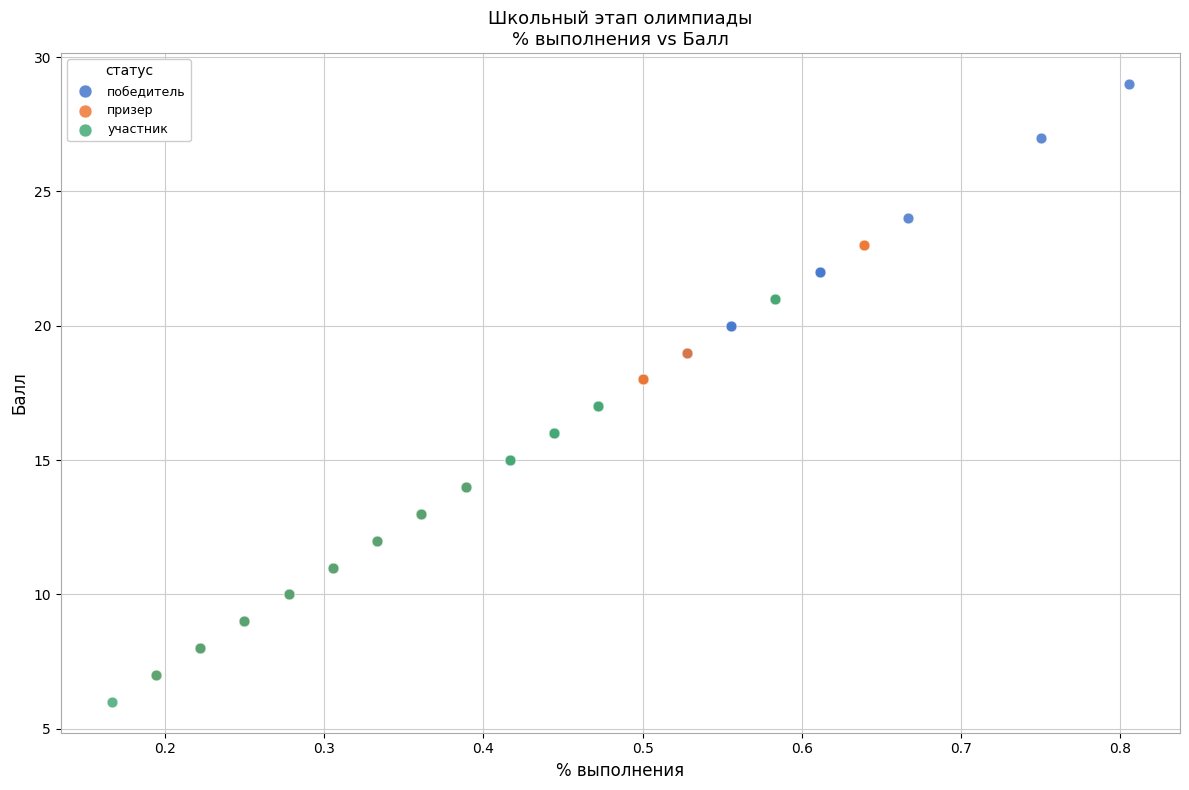

Which series has the largest Y range (max minus min)?

победитель